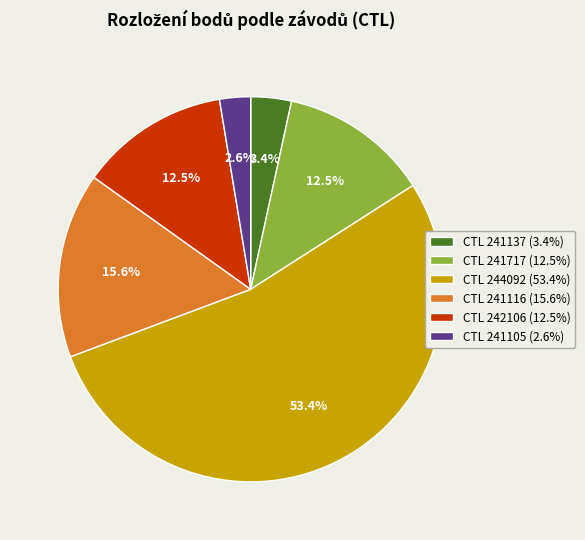

Is there any slice that represents more than half of the pie?

Yes